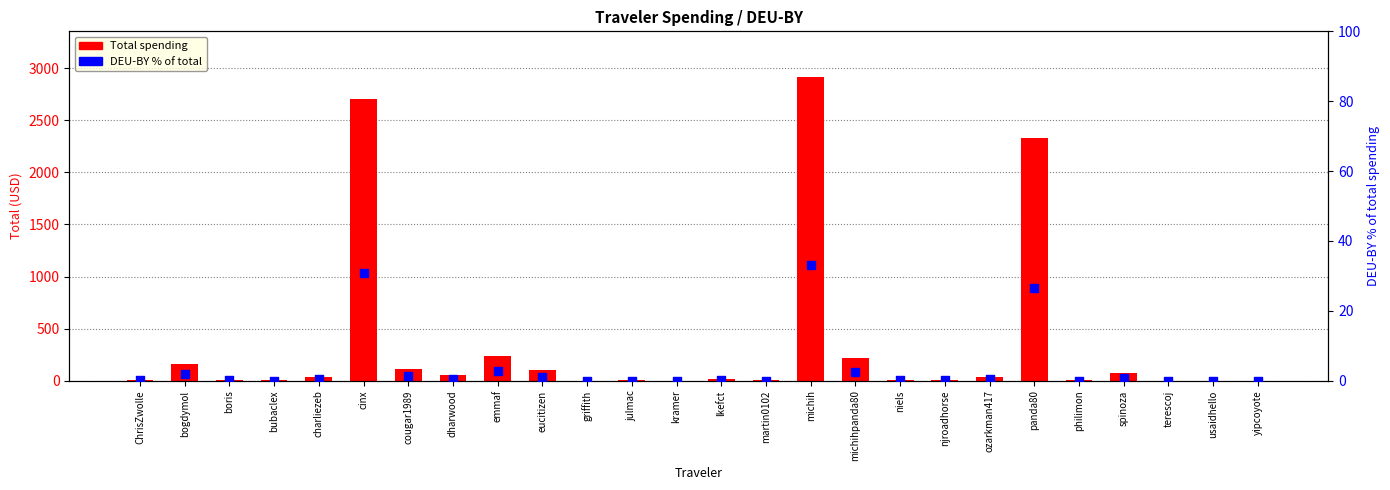

At which category is the sum across all series the highest?

michih